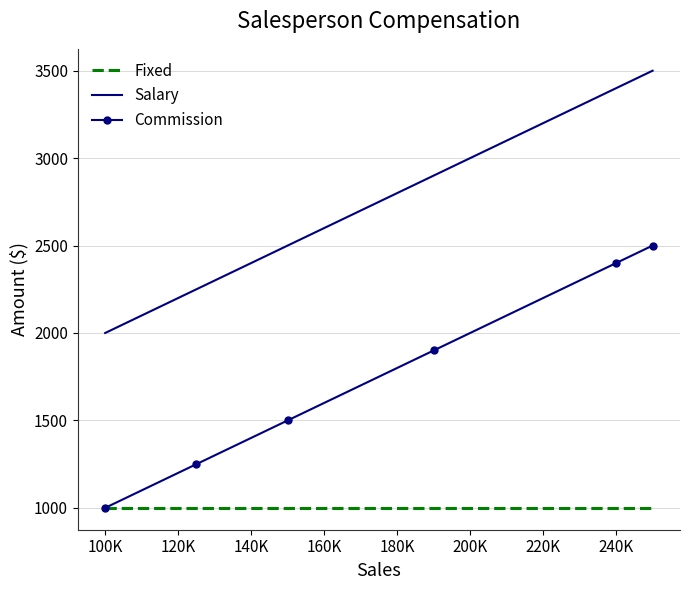

True or false: Salary and Fixed intersect in this chart.

False